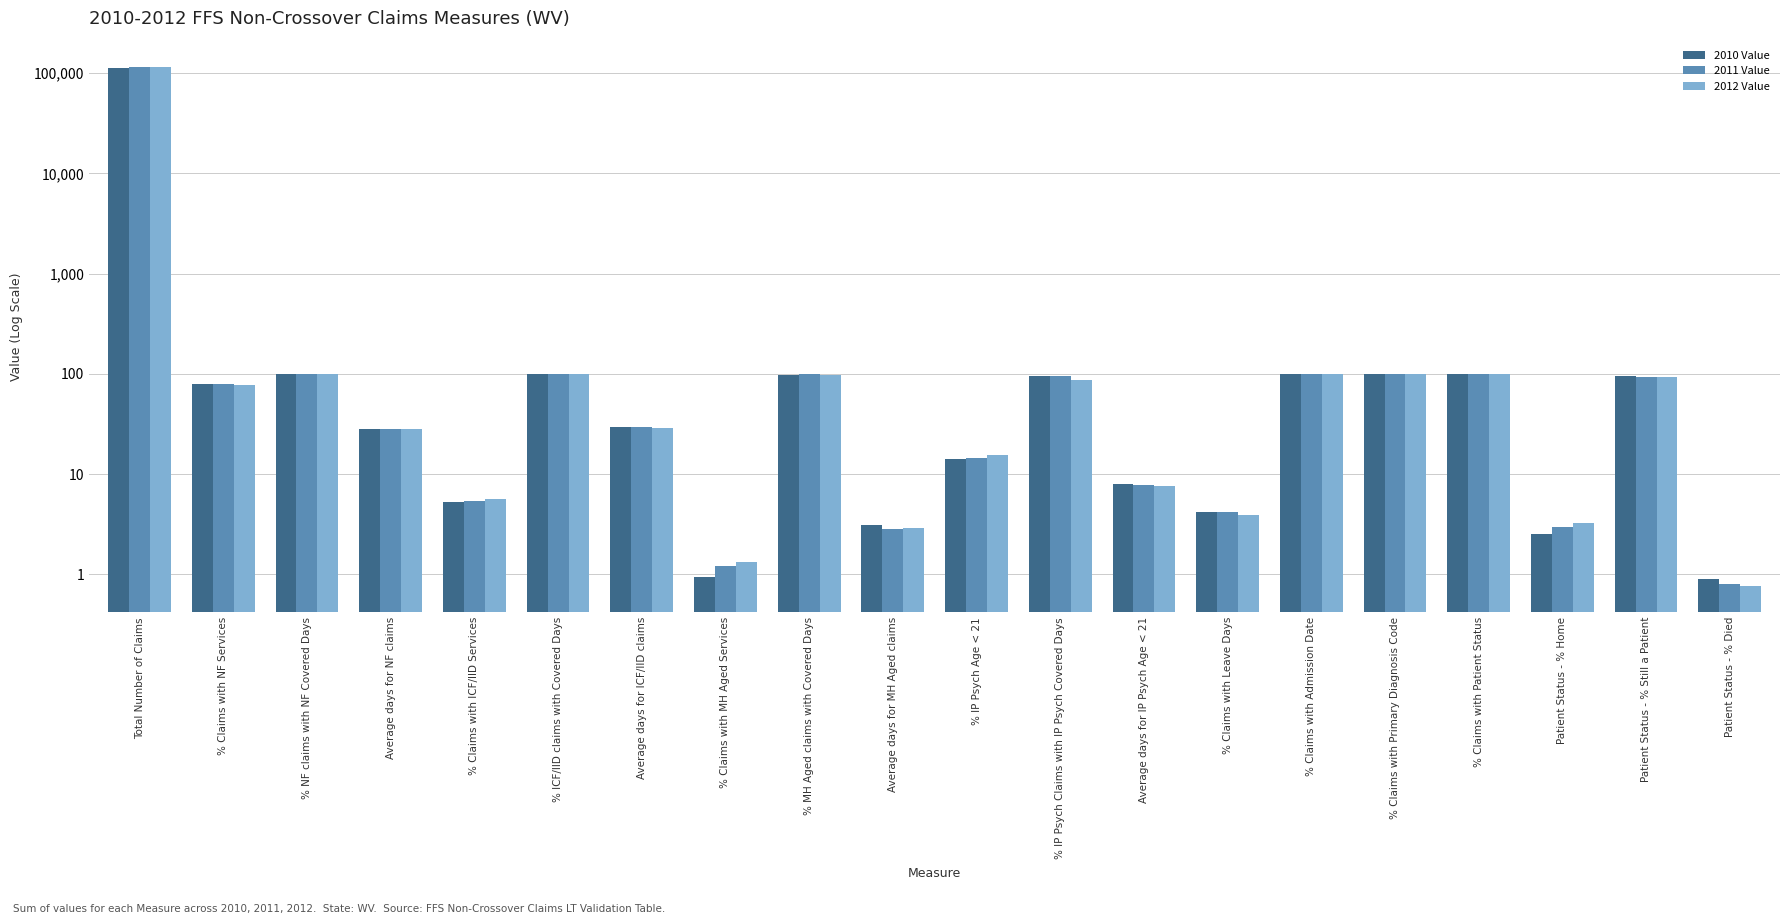

At which label does 2010 Value first exceed 79?

Total Number of Claims